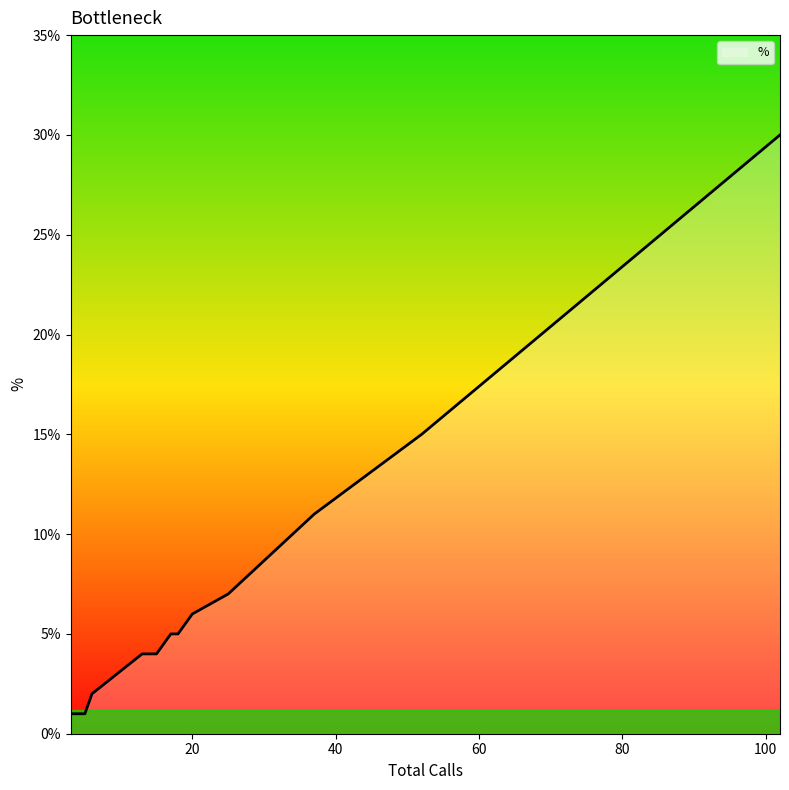

How many lines are shown in the chart?

1